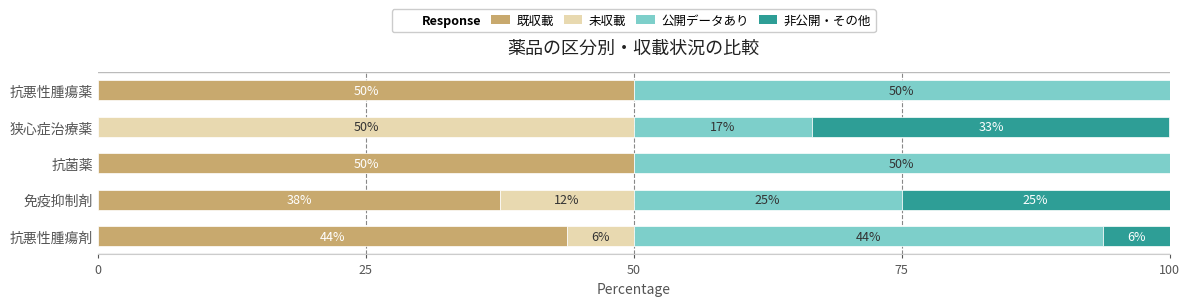

How many bars are there in each group?

4